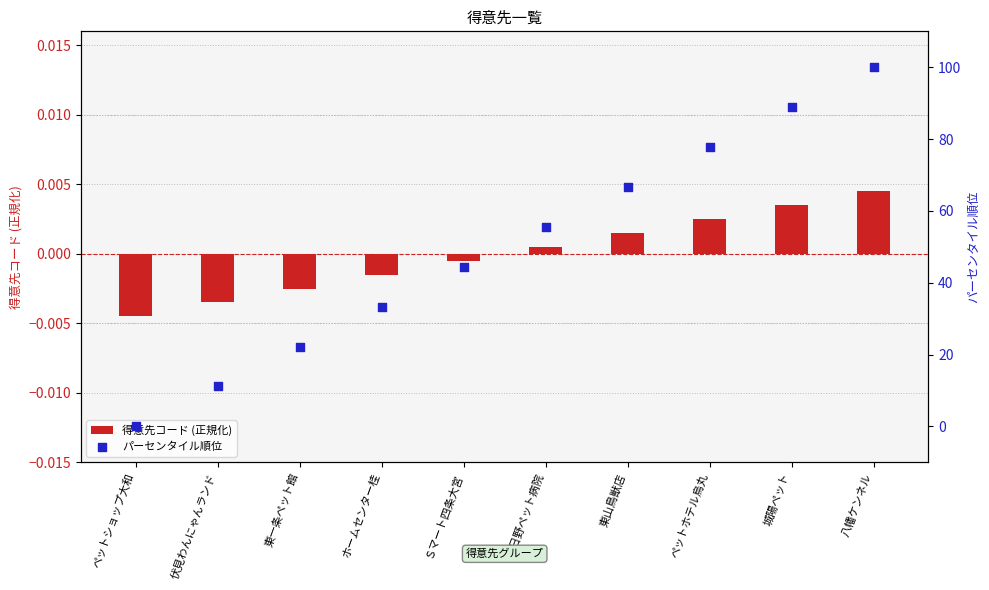

At how many categories does at least one series exceed 42?

6